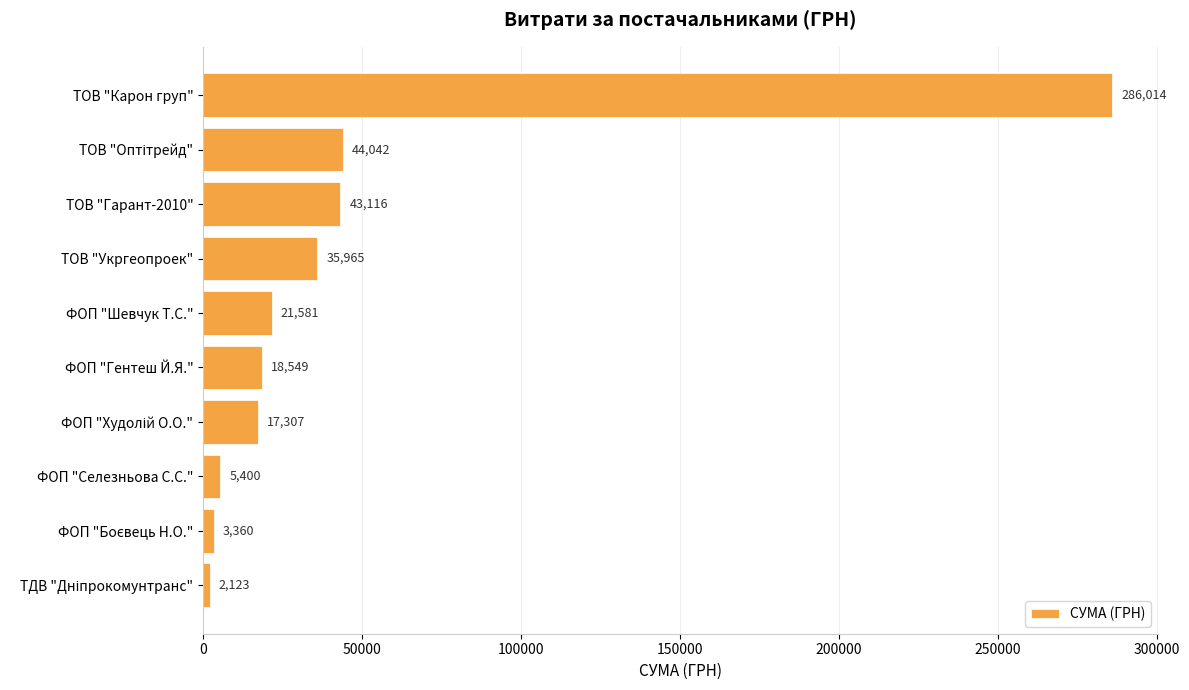

Does the chart contain any negative values?

No